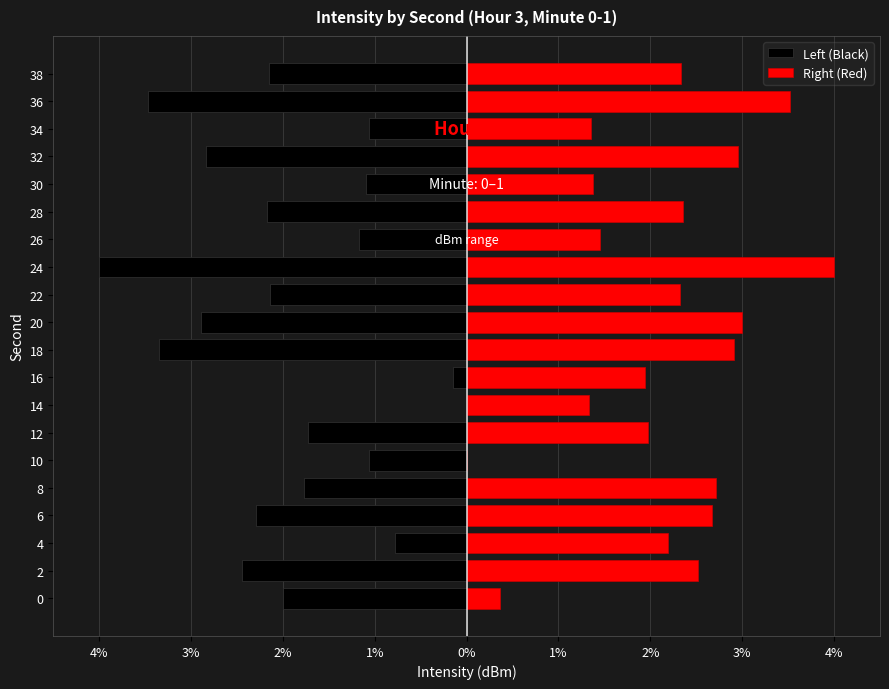

What is the average value of the Right (Red) series?

2.2